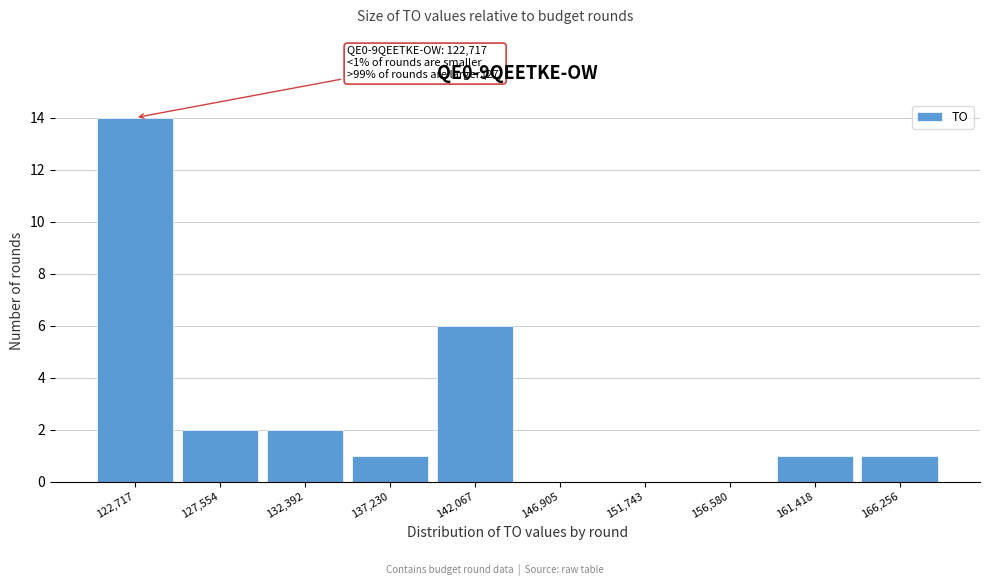

Reading left to right, extract all data points from this chart.

122,717=14	127,554=2	132,392=2	137,230=1	142,067=6	146,905=0	151,743=0	156,580=0	161,418=1	166,256=1